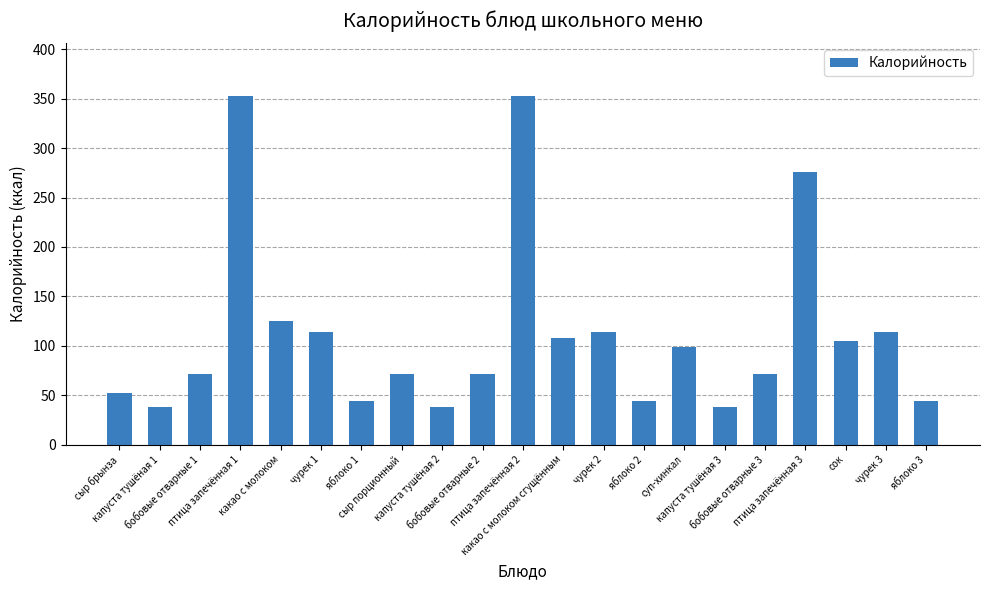

What is the difference between the maximum and minimum values?

315